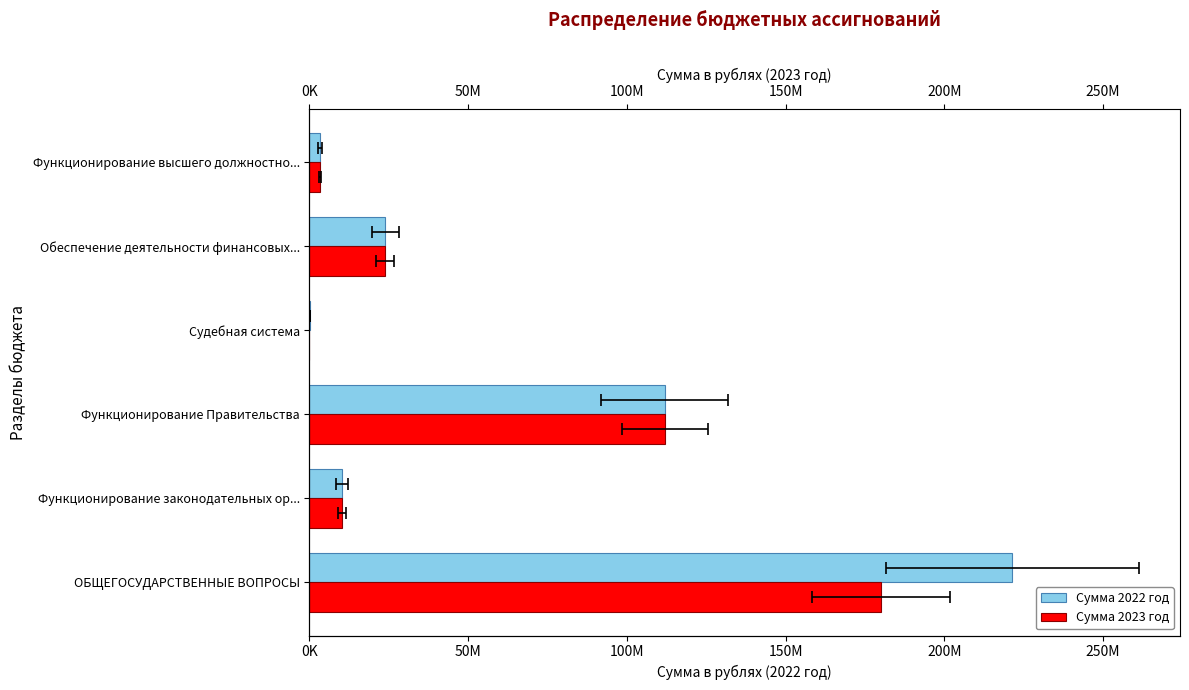

Does the chart contain stacked bars?

No